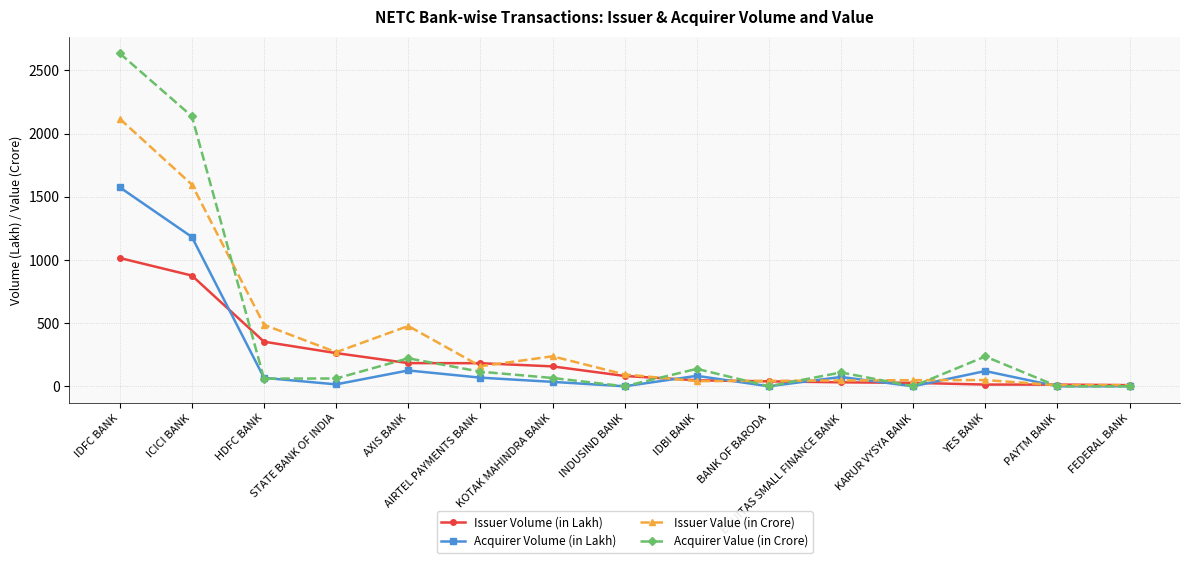

What is the label of the 15th point from the left?

FEDERAL BANK